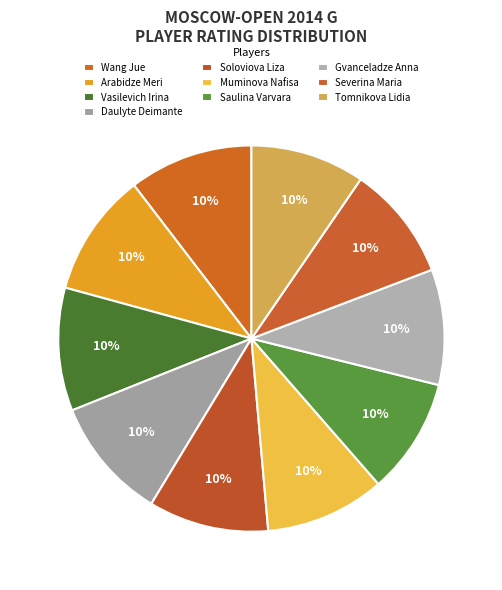

Rank the categories by value from highest to lowest.

Wang Jue, Arabidze Meri, Vasilevich Irina, Daulyte Deimante, Soloviova Liza, Muminova Nafisa, Saulina Varvara, Gvanceladze Anna, Severina Maria, Tomnikova Lidia